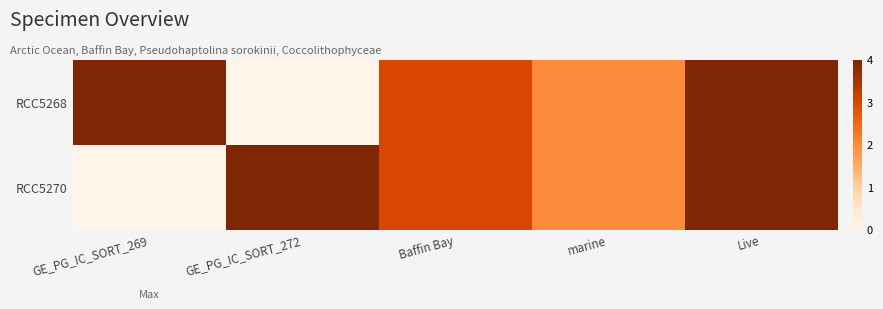

Count the number of categories in the chart.

5